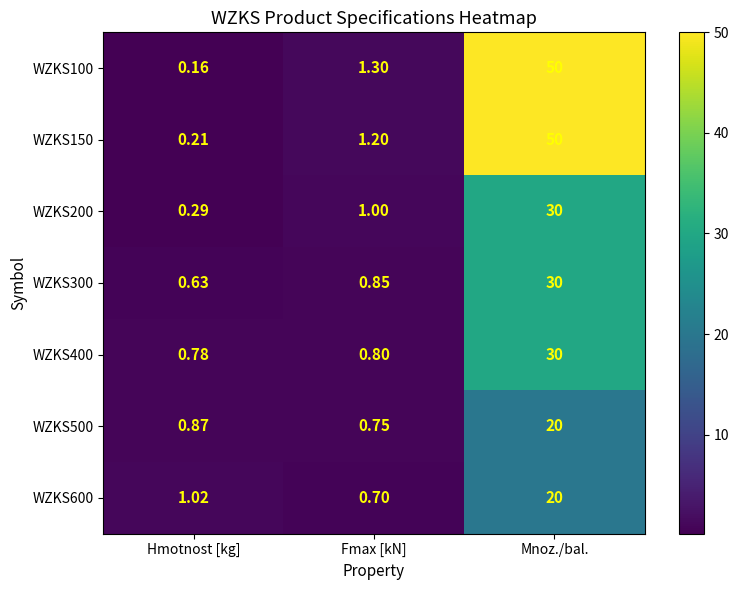

Rank the categories by WZKS300 value from lowest to highest.

Hmotnost [kg], Fmax [kN], Mnoz./bal.